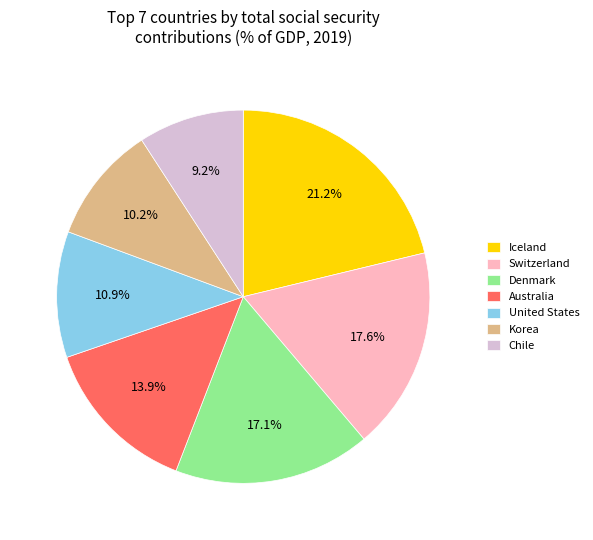

Does Australia represent more than half of the total?

No